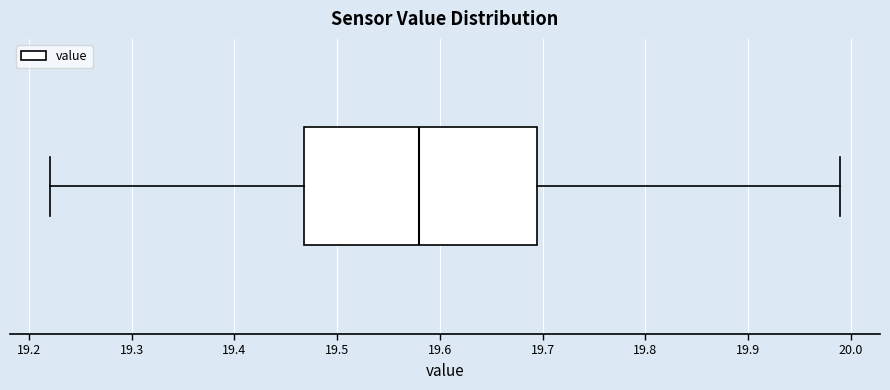

Where does the median line of the box sit on the x-axis? The values are not printed on the chart, so give them approximately, as read against the axis.

19.58